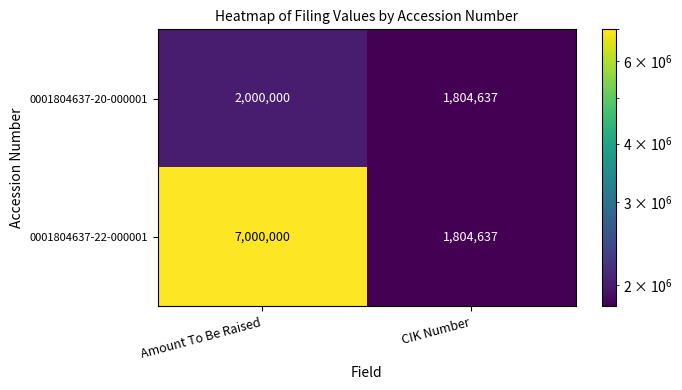

At which label is 0001804637-20-000001 closest to 1902318?

CIK Number